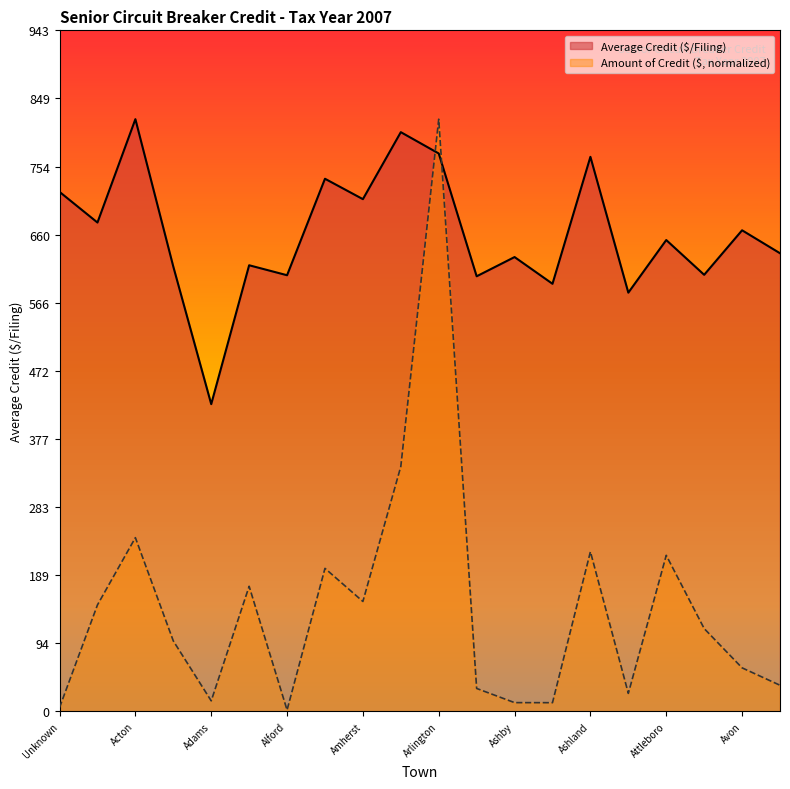

Which series has the widest spread of values?

Amount of Credit ($, normalized)